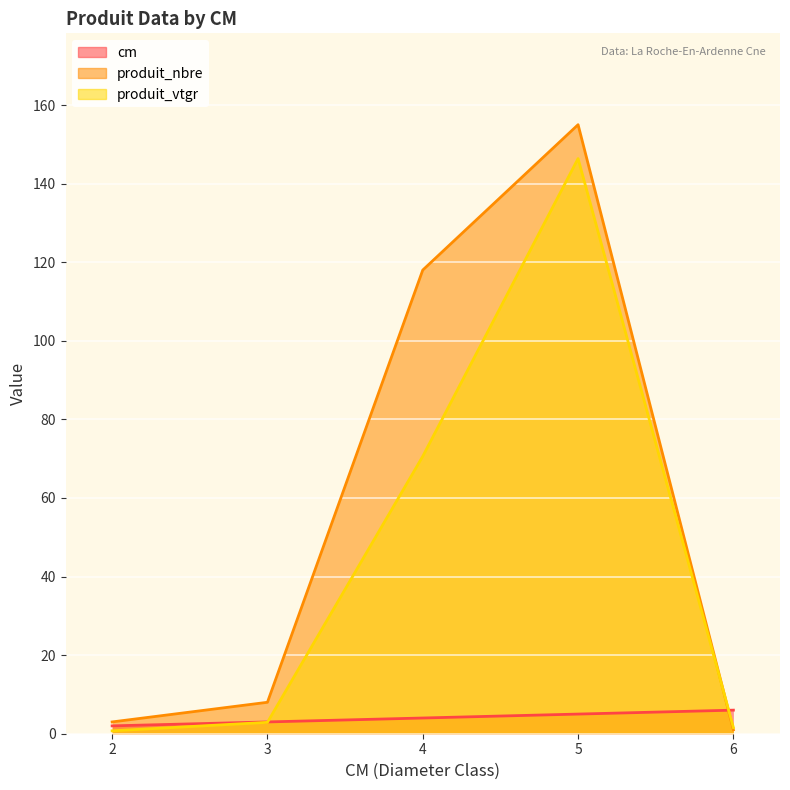

What are all the series names shown in the legend?

cm, produit_nbre, produit_vtgr